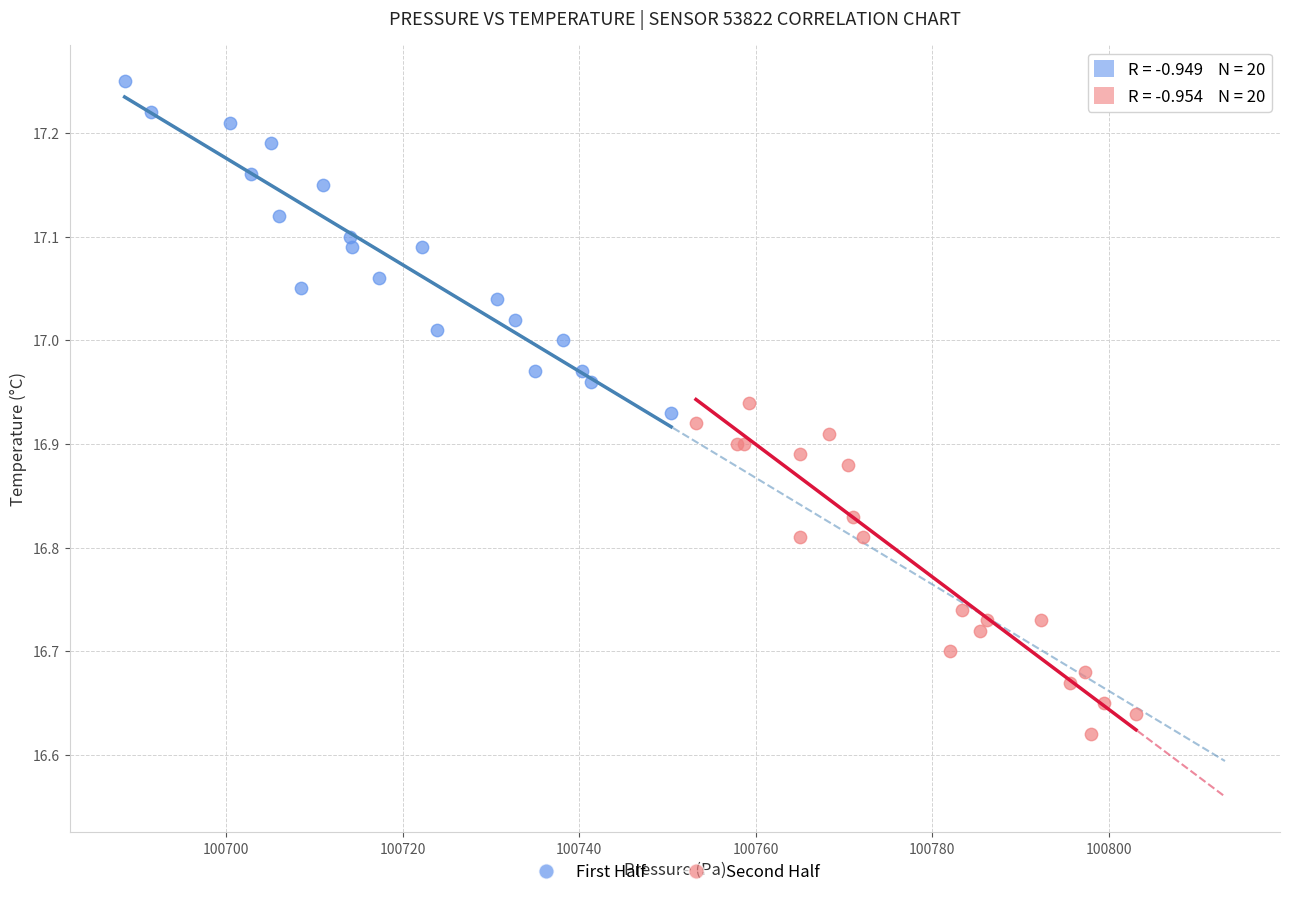

Which series reaches the minimum Y coordinate?

Second Half